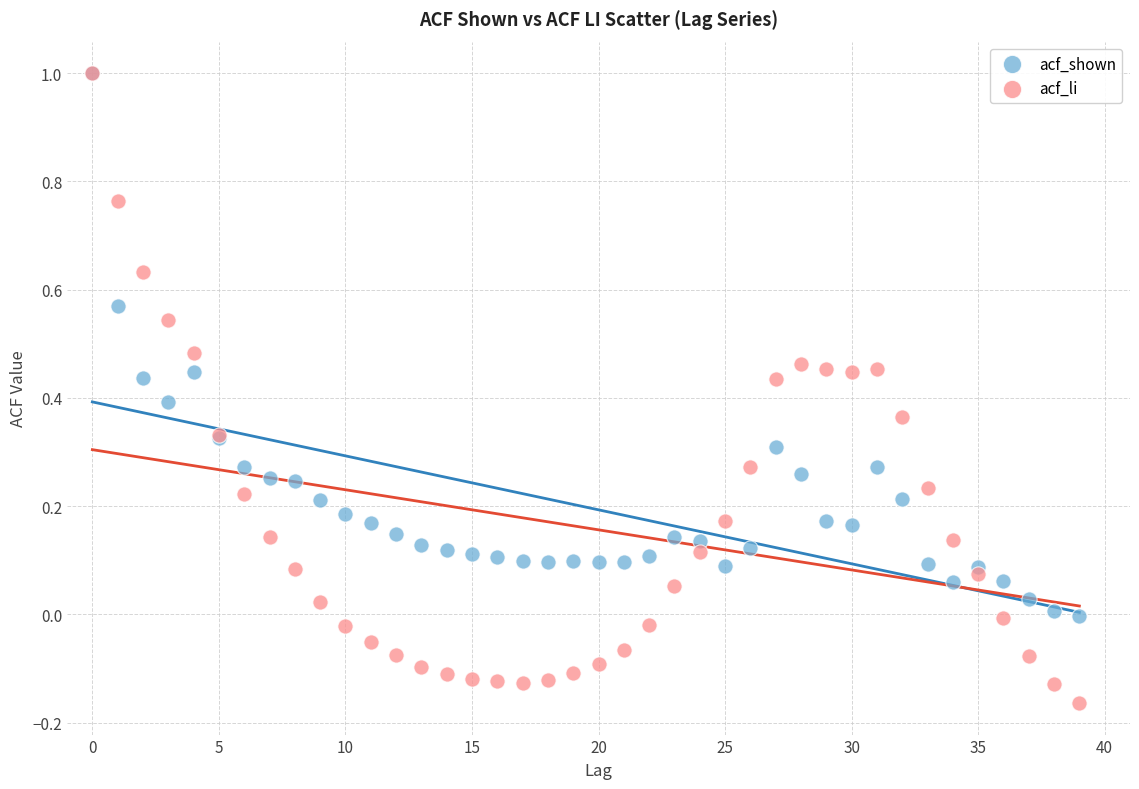

Which series has the largest Y range (max minus min)?

acf_li